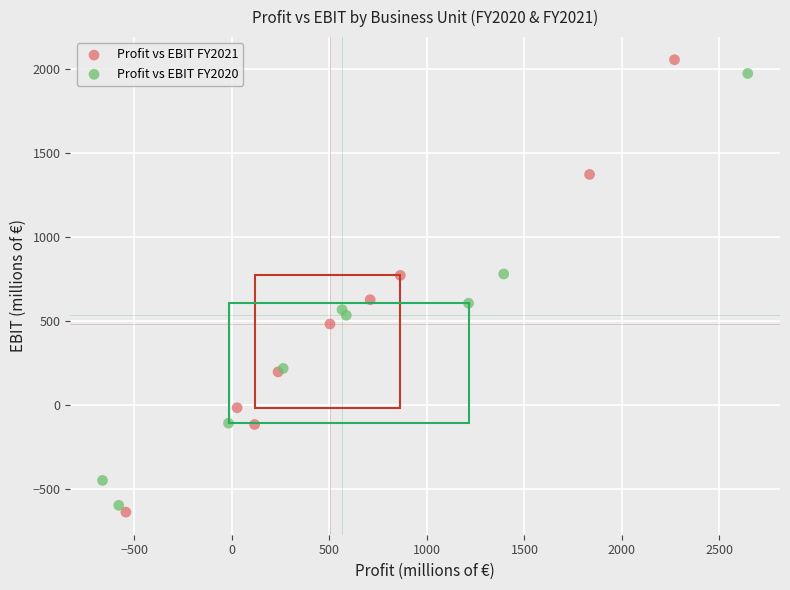

What are all the series names shown in the legend?

Profit vs EBIT FY2021, Profit vs EBIT FY2020